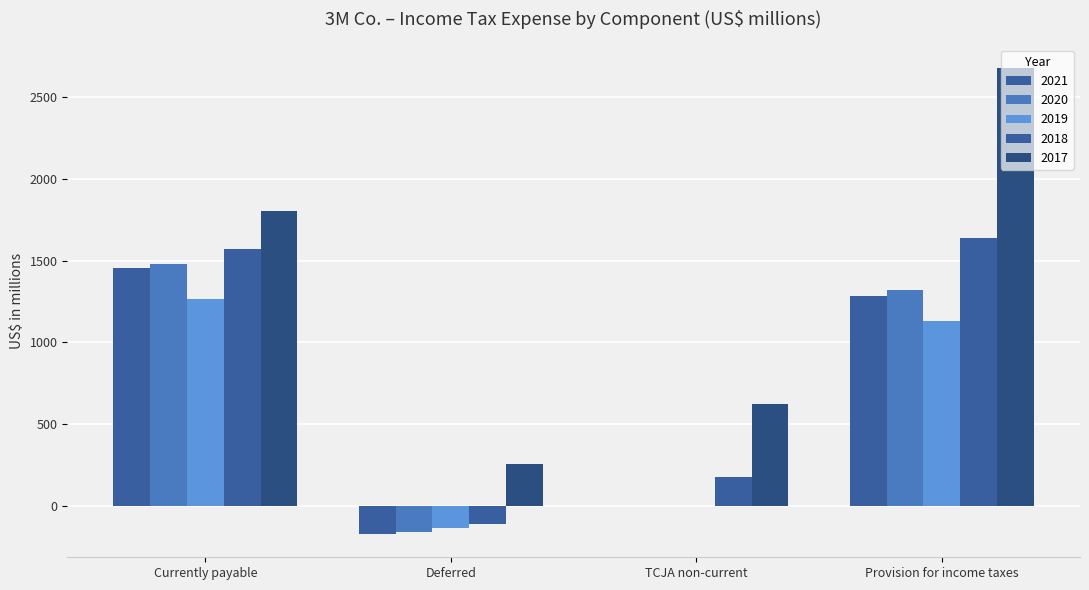

Which series has the widest spread of values?

2017